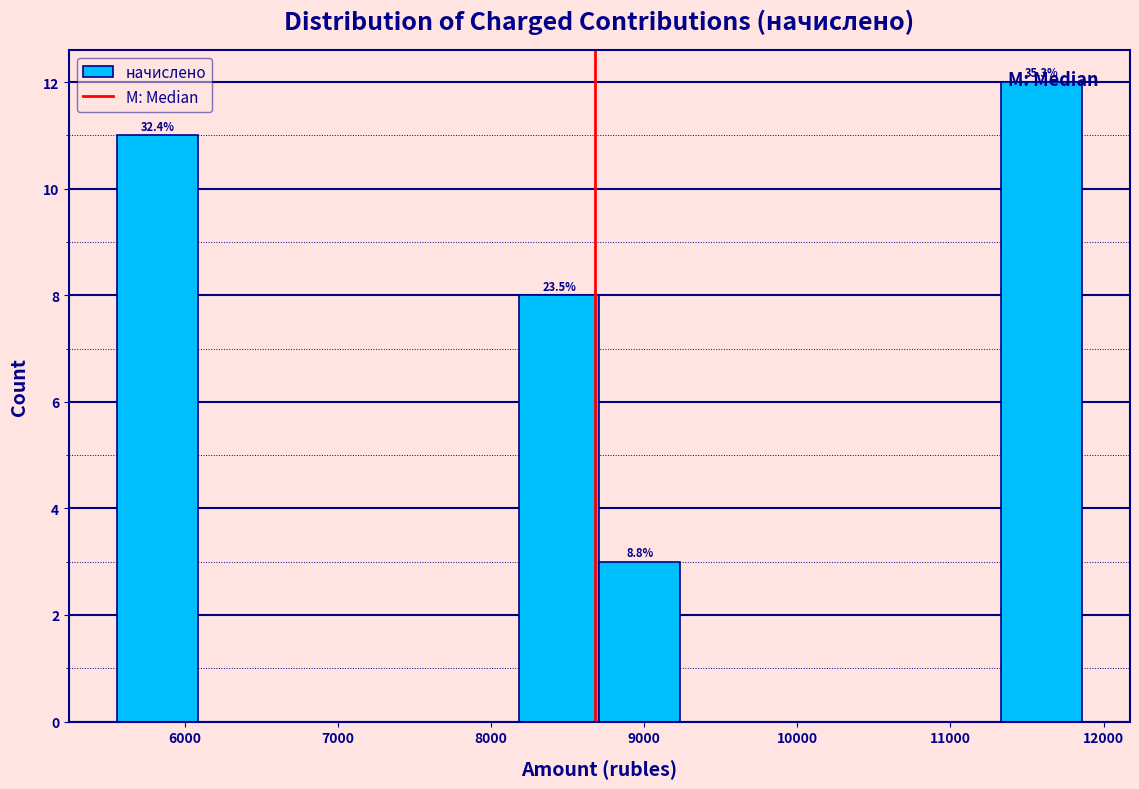

Over which range of the x-axis is the bar tallest?

11300 to 11900